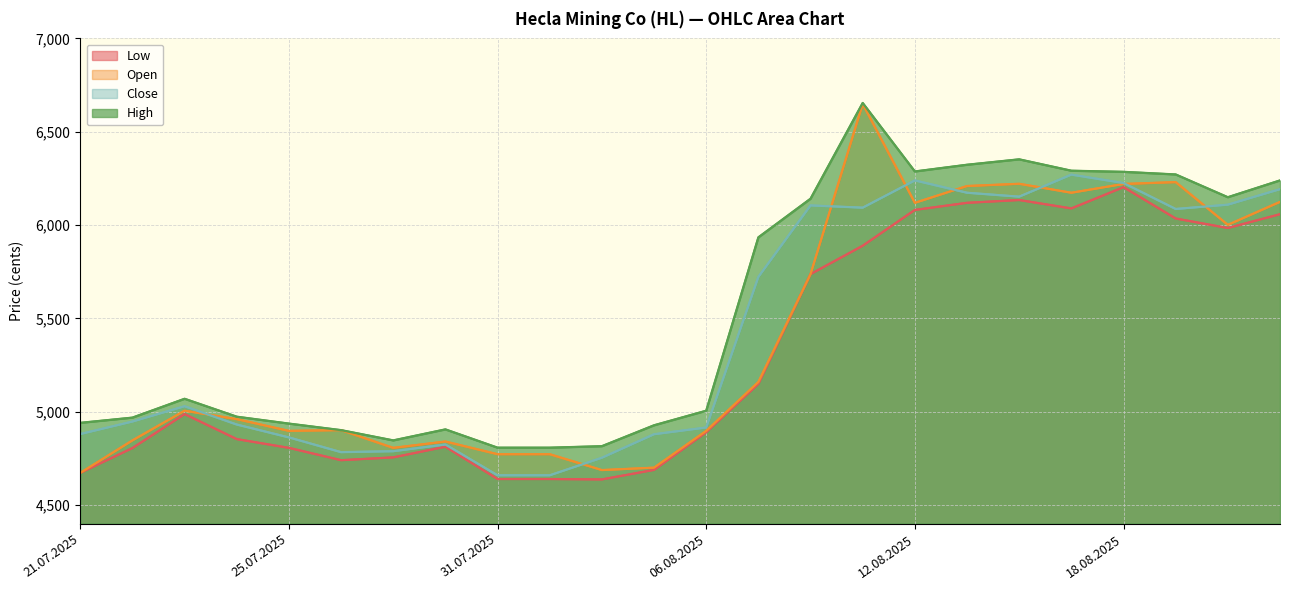

At how many categories does at least one series exceed 5541?

11